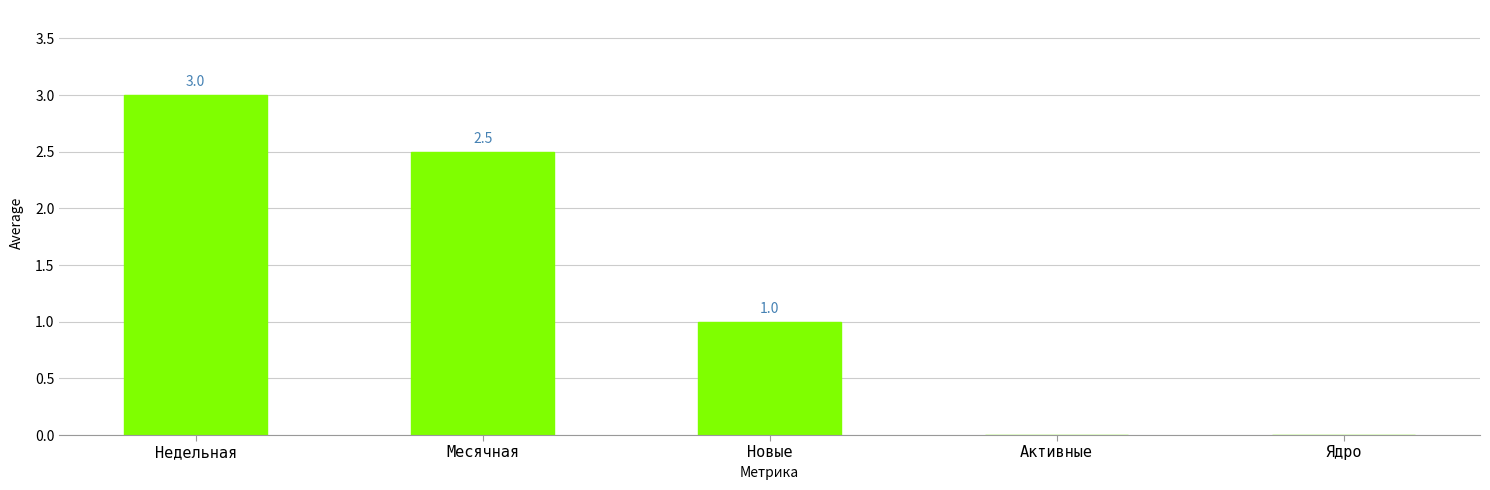

What is the average value?

1.3